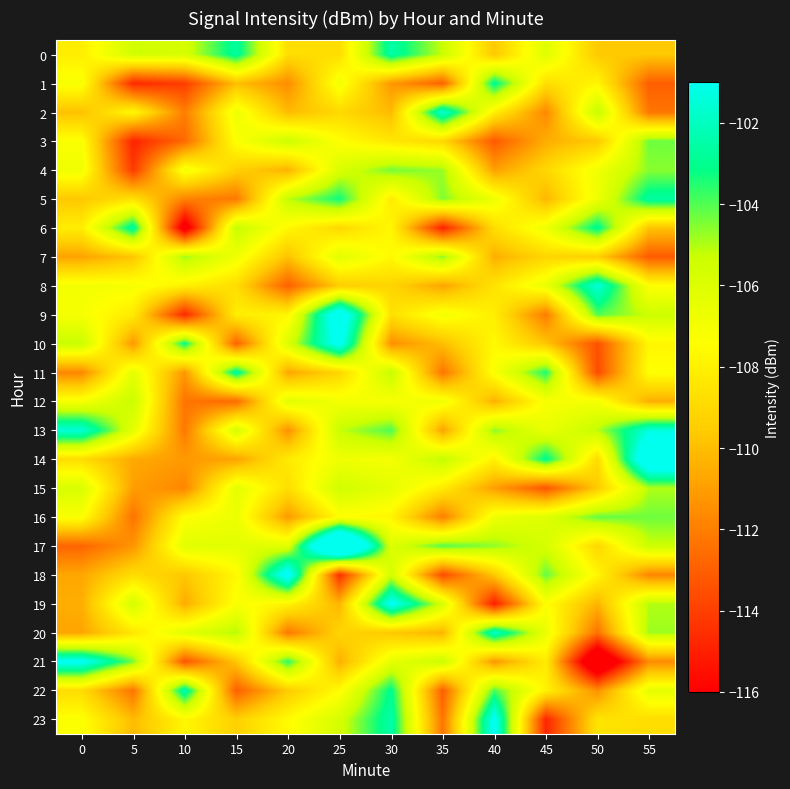

Which series has the largest range (max minus min)?

21